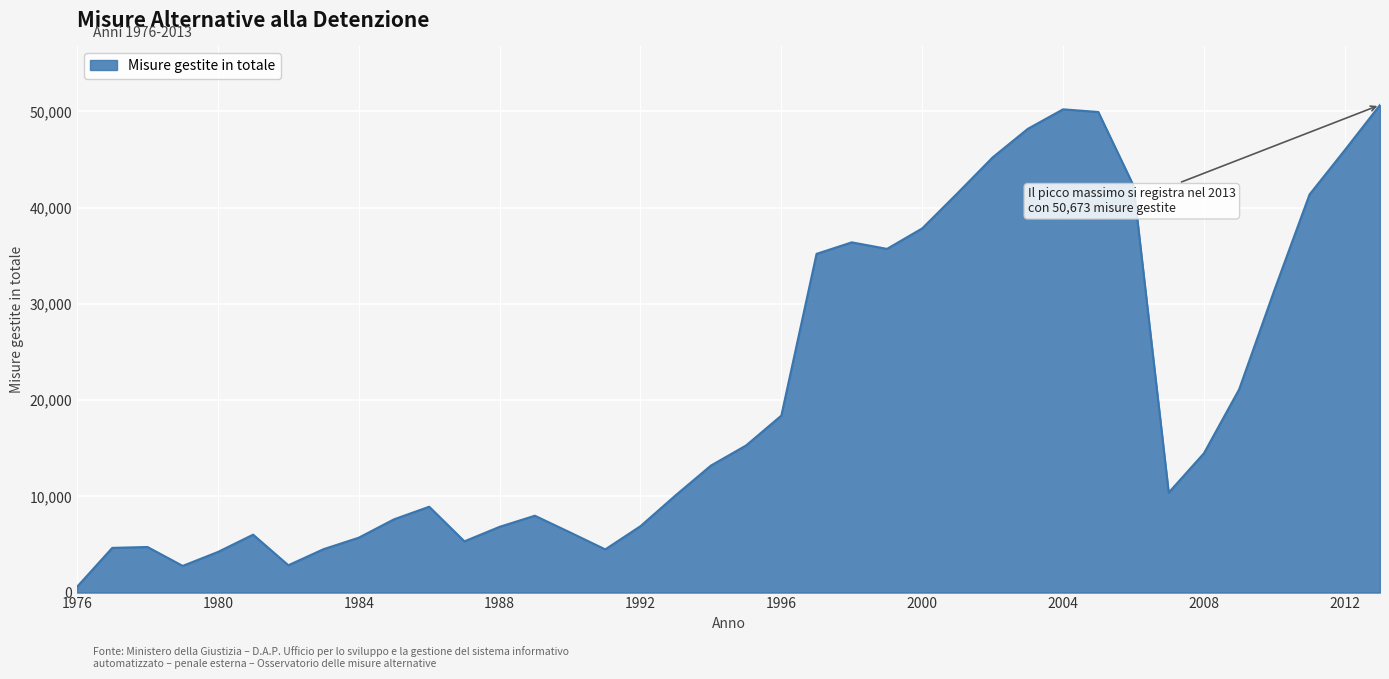

What is the greatest value displayed?

50673